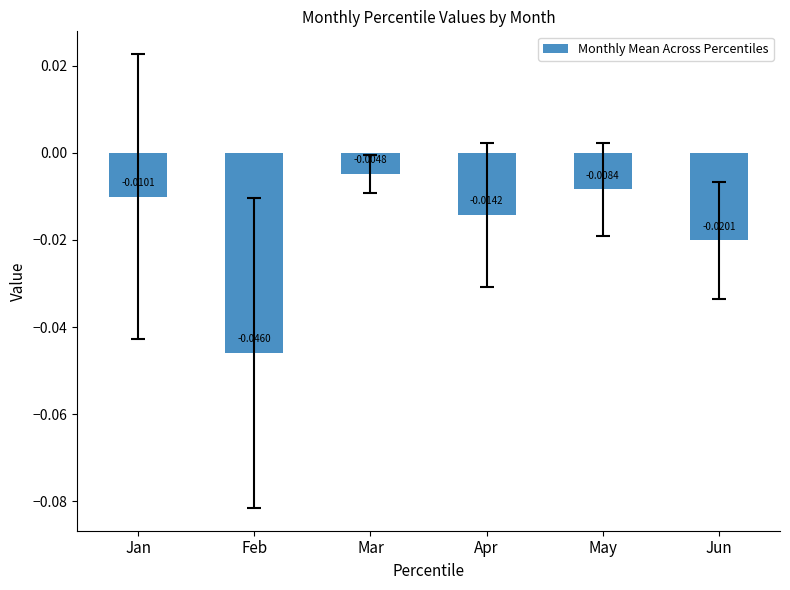

How many distinct data groups are displayed?

1